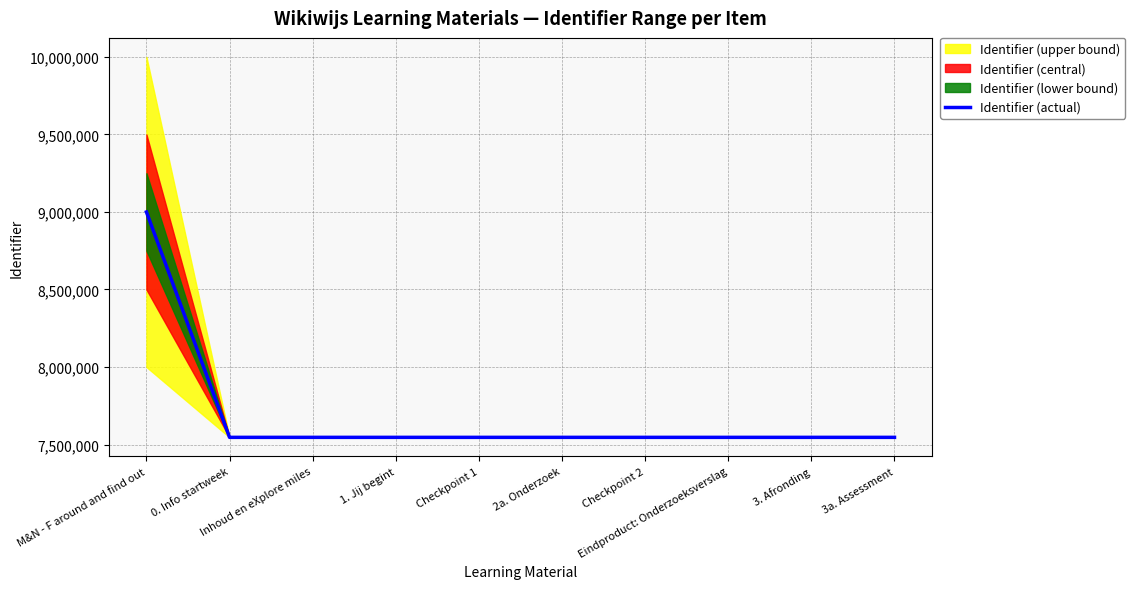

What is the greatest value displayed?

9000000